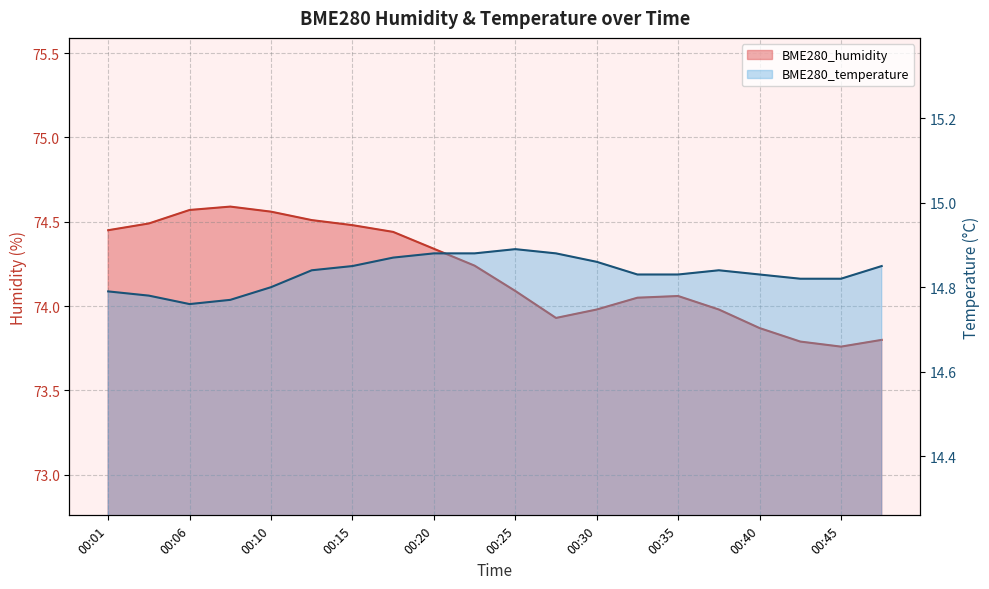

True or false: BME280_humidity has more than 2 interior local peaks.

False